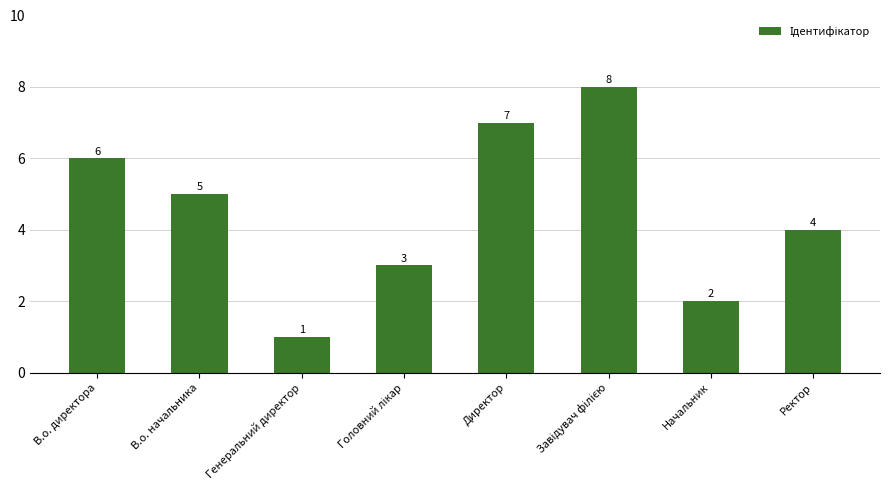

What is the value of the 1st bar from the left?

6